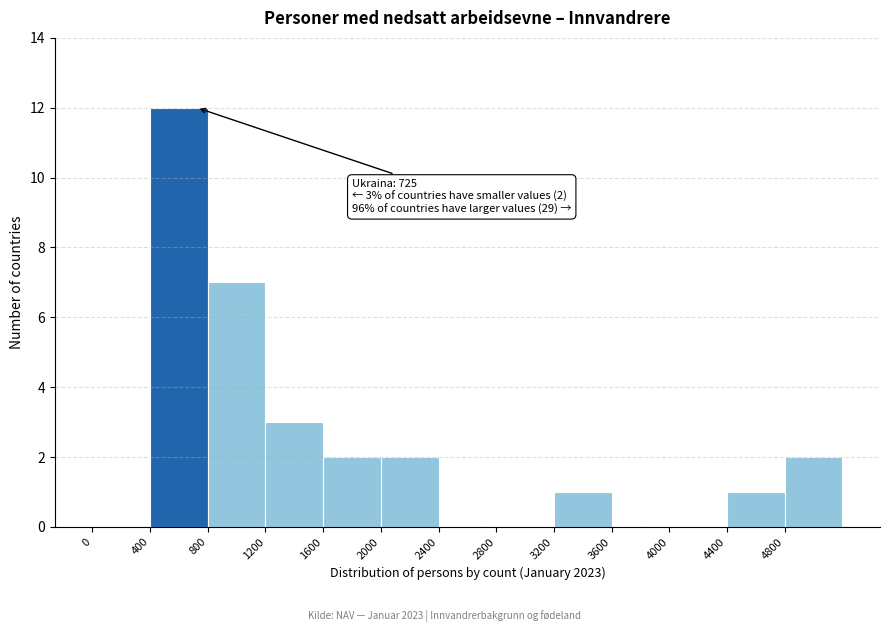

Which range on the x-axis has the tallest bar?

400 to 800